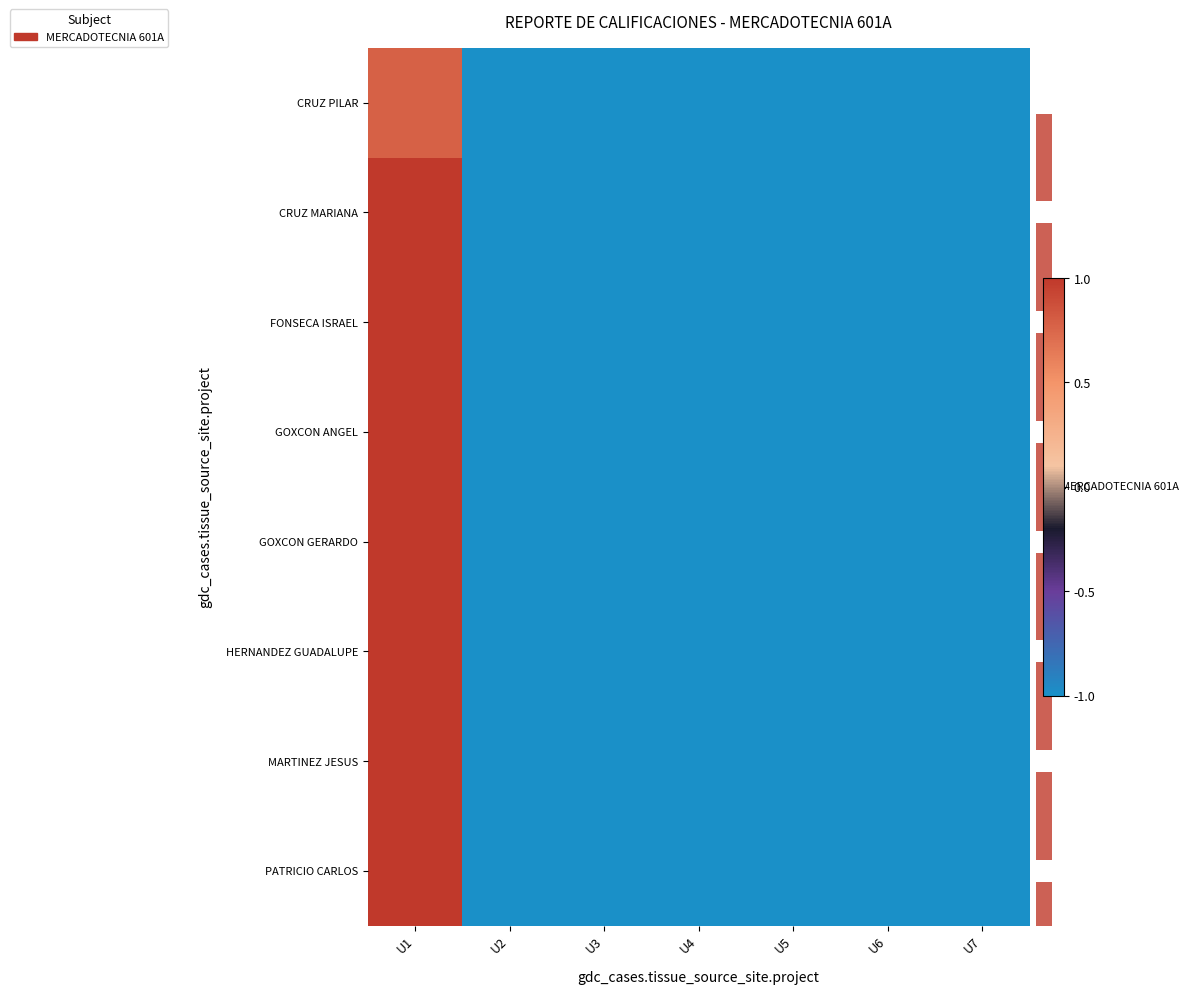

How many distinct data groups are displayed?

8